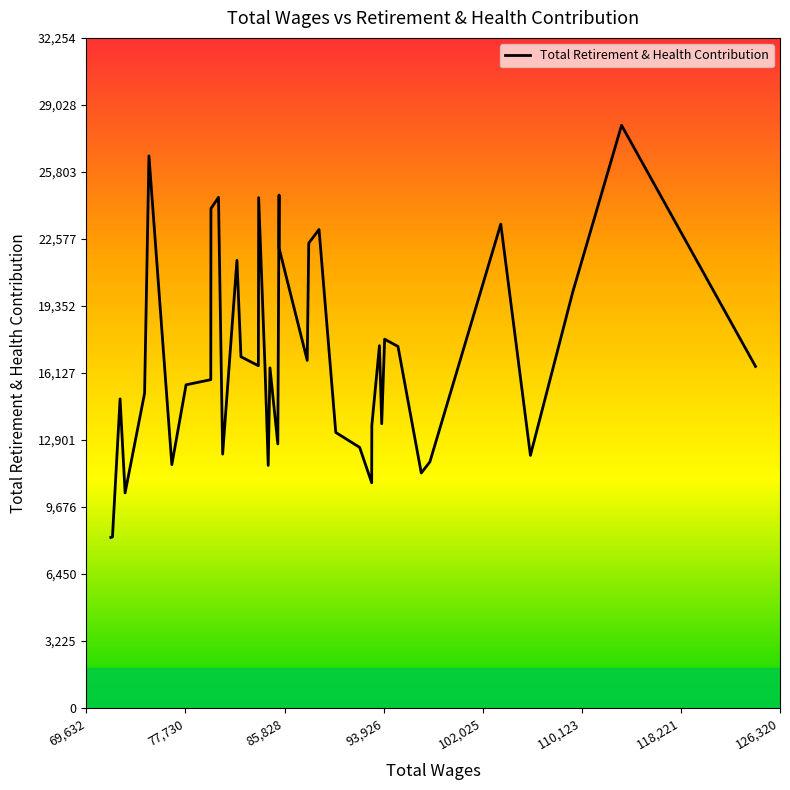

What is the difference between the second highest and minimum values?

18361